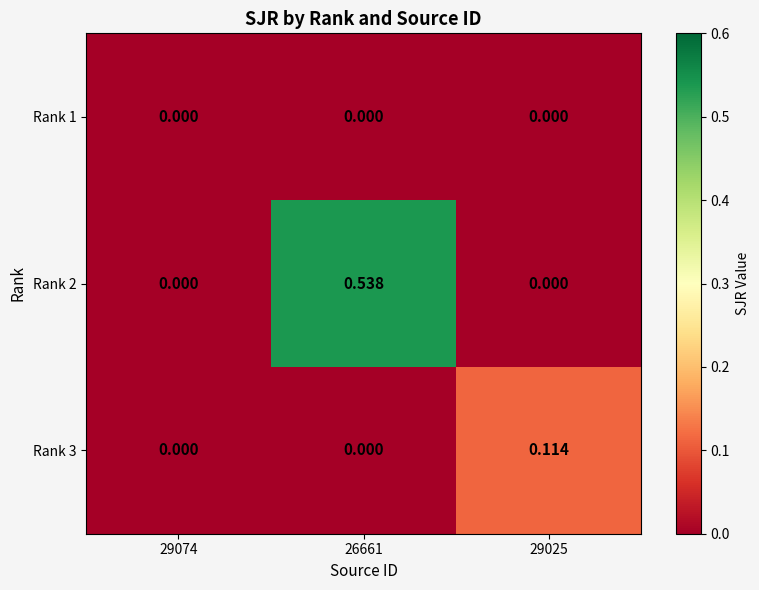

Reading left to right, extract all data points from this chart.

Rank 1: 29074=0.0	26661=0.0	29025=0.0
Rank 2: 29074=0.0	26661=0.5	29025=0.0
Rank 3: 29074=0.0	26661=0.0	29025=0.1